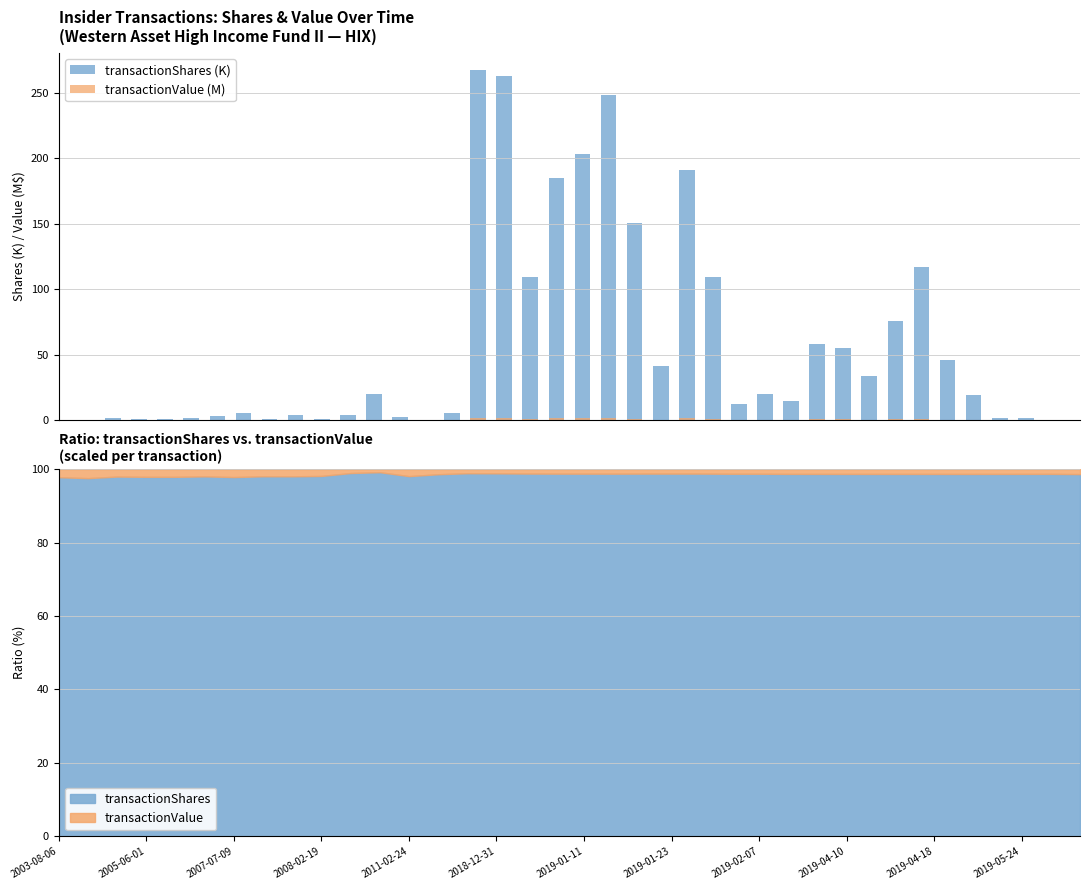

True or false: transactionValue (M) has a value of 0.0 at 2003-08-06.

True